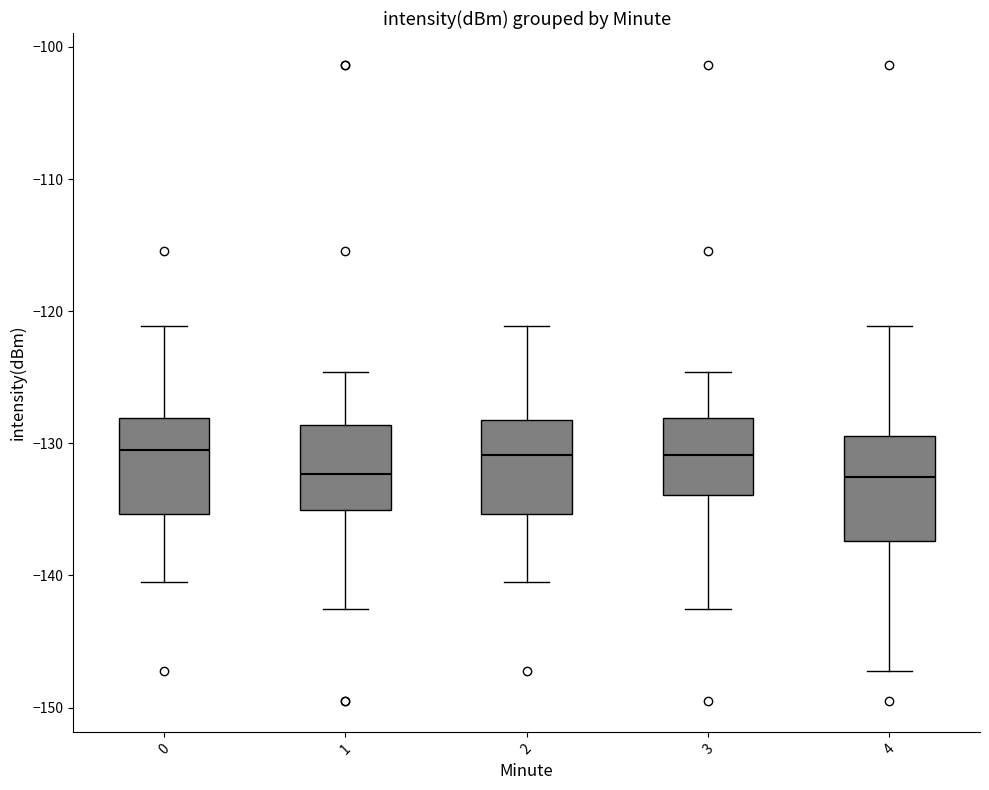

Reading left to right, transcribe this box plot: for each box, give where its median line is, the range the box spans, and where its two whiskers end, as read against the y-axis. The values are not printed on the chart, so give them approximately, as read against the axis.

0: median -131, box -135 to -128, whiskers -141 to -121
1: median -132, box -135 to -129, whiskers -143 to -125
2: median -131, box -135 to -128, whiskers -141 to -121
3: median -131, box -134 to -128, whiskers -143 to -125
4: median -133, box -137 to -129, whiskers -147 to -121